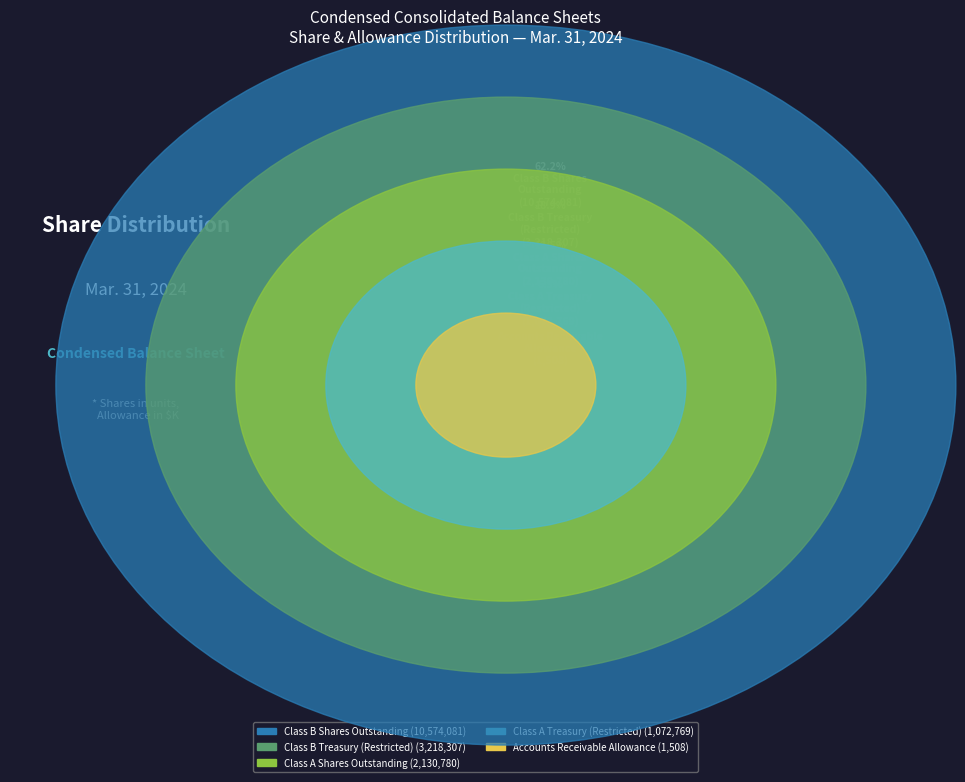

What is the change in value from Accounts Receivable
Allowance to Class B Treasury
(Restricted)?

+3216799